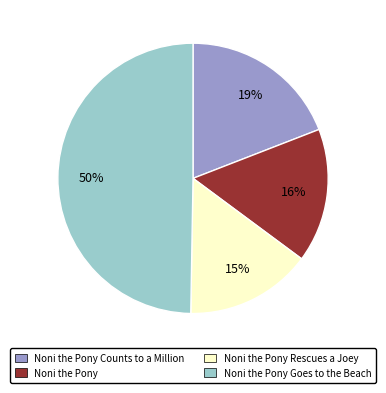

Which slice is the smallest?

Noni the Pony Rescues a Joey